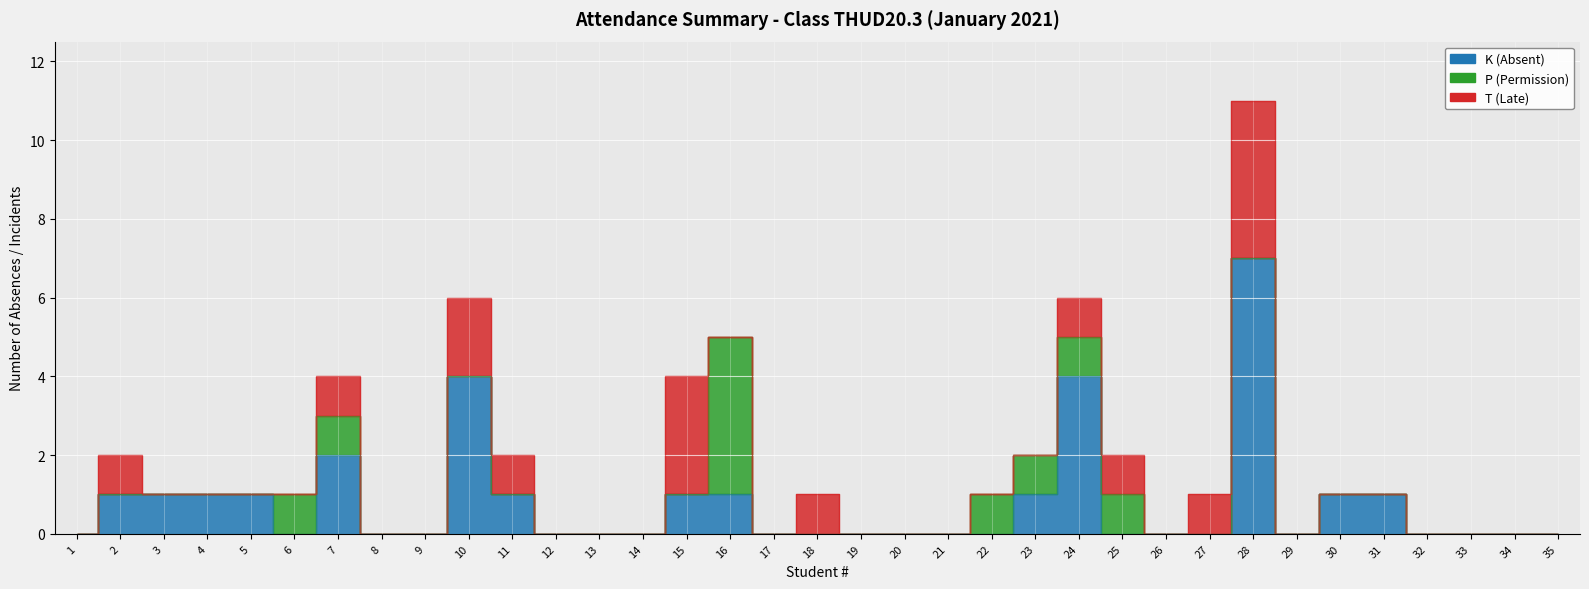

Which series has the largest range (max minus min)?

K (Absent)